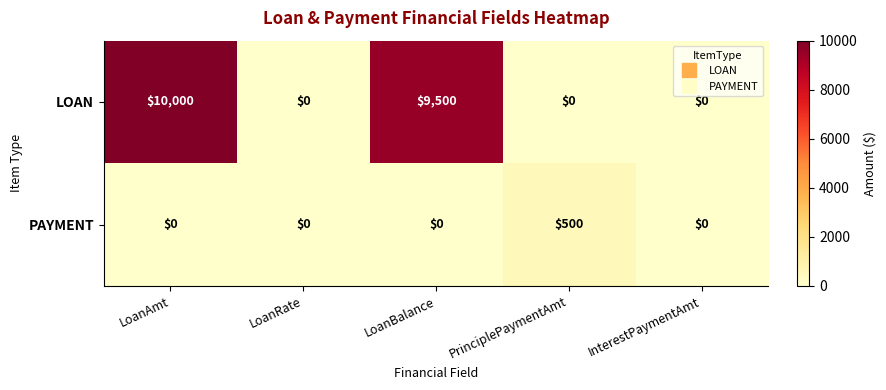

Which series changed the most between LoanBalance and PrinciplePaymentAmt?

LOAN